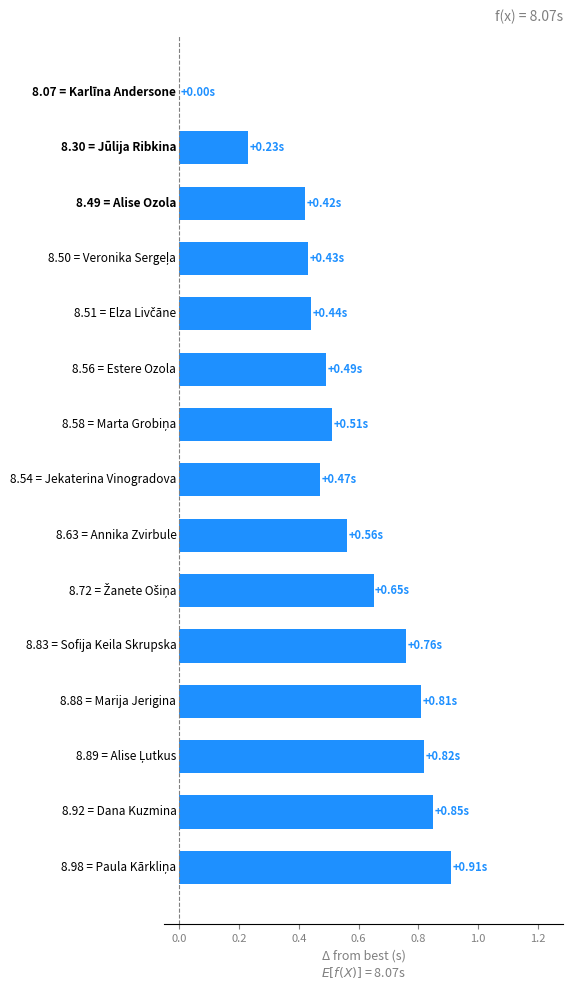

What is the maximum value shown in the chart?

9.0